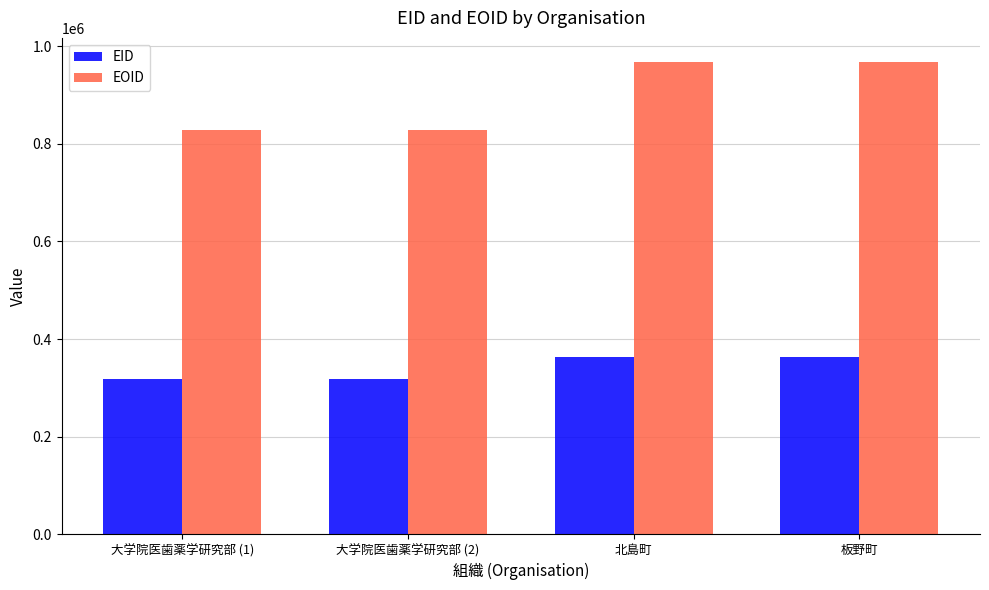

What is the minimum value shown in the chart?

317162